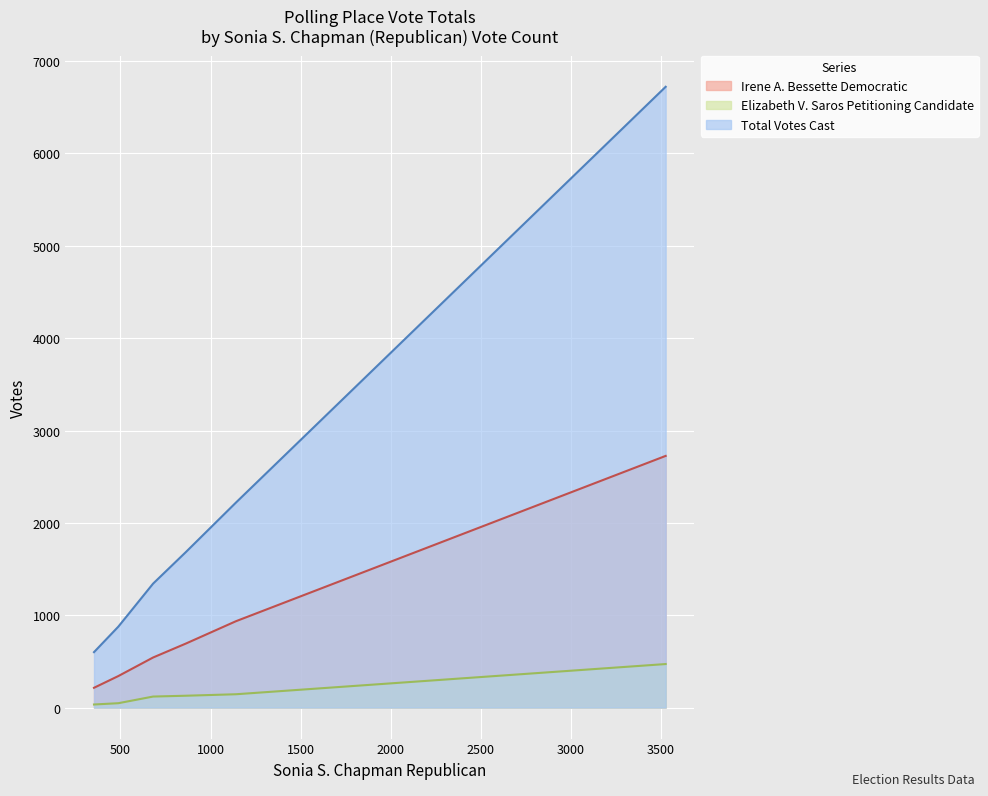

In Elizabeth V. Saros Petitioning Candidate, how many points are higher than both neighbors (excluding endpoints)?

0